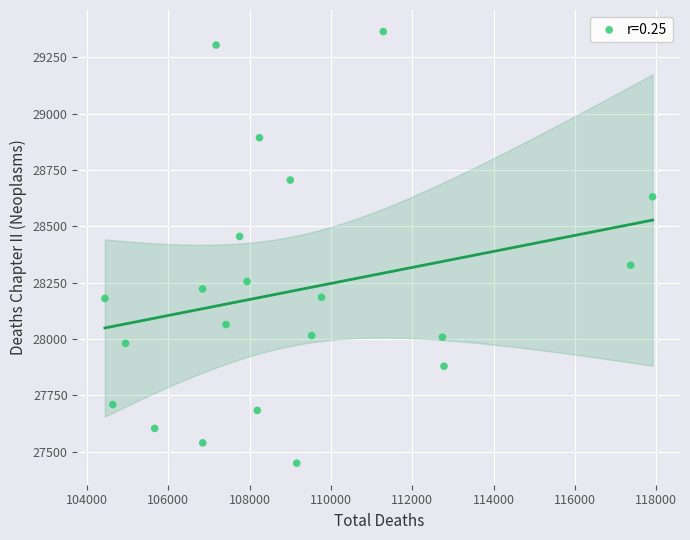

What is the range of X values (max minus min)?

13472